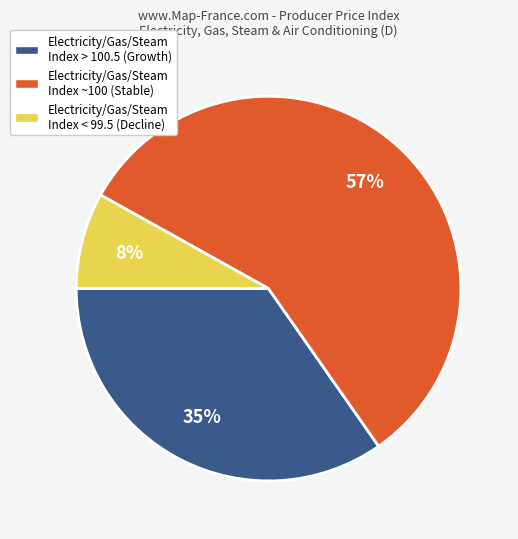

To the nearest percent, what is the difference between the largest and smallest slice percentages?

49%